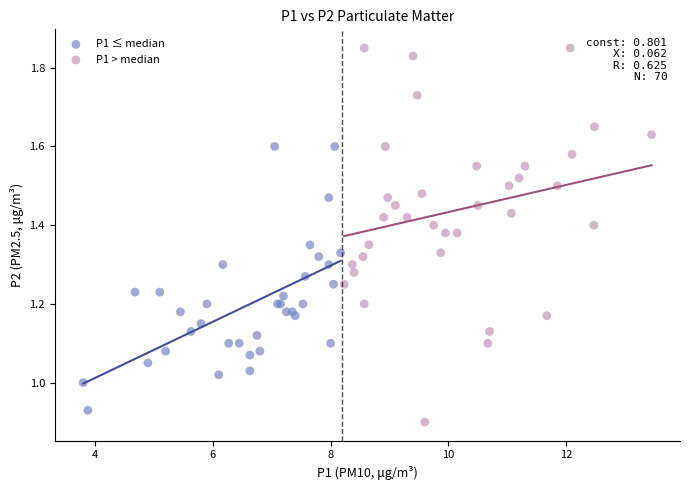

Which series has the widest spread of Y values?

P1 > median